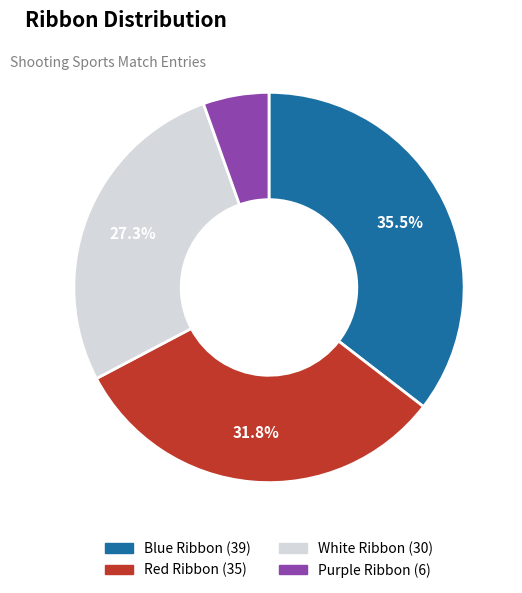

Between Purple and Red, which is larger?

Red